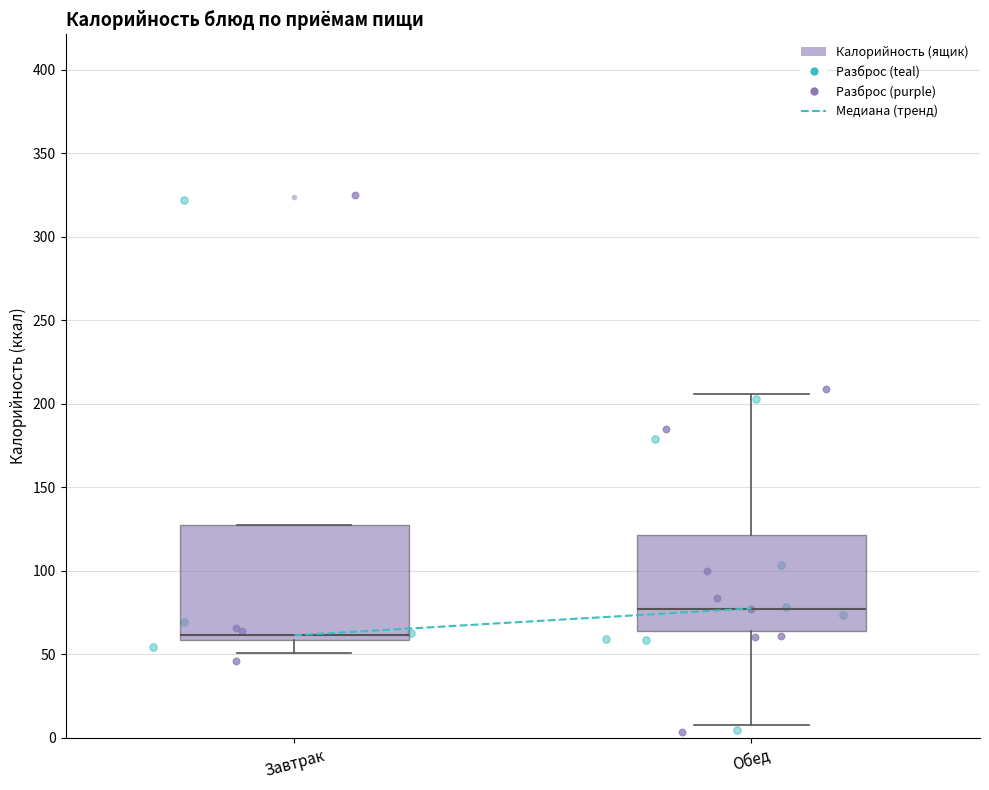

Where does the upper whisker of the box for Обед end on the y-axis? The values are not printed on the chart, so give them approximately, as read against the axis.

205